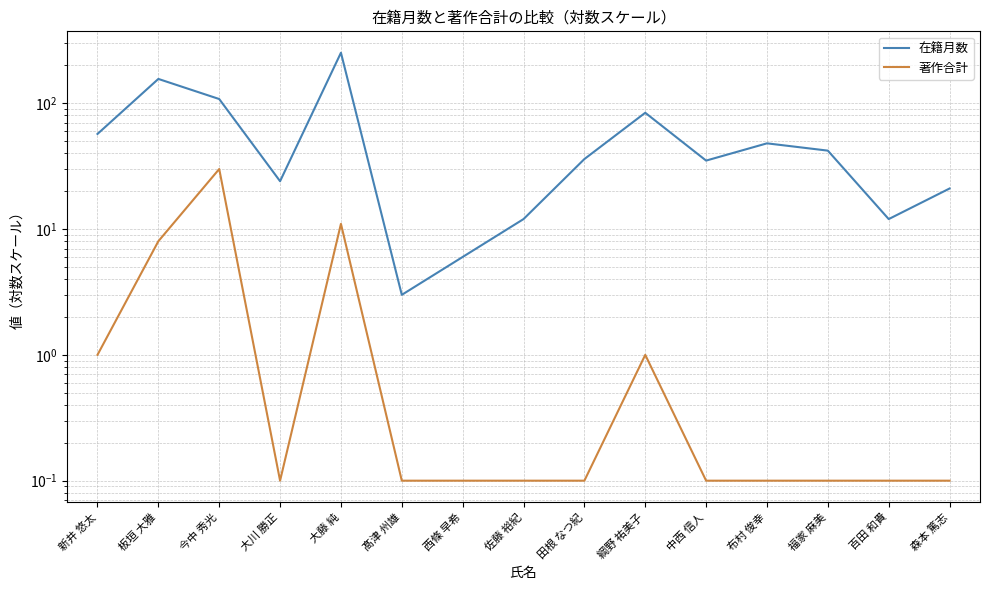

What is the difference between the highest and lowest values at 大川 勝正?

23.9